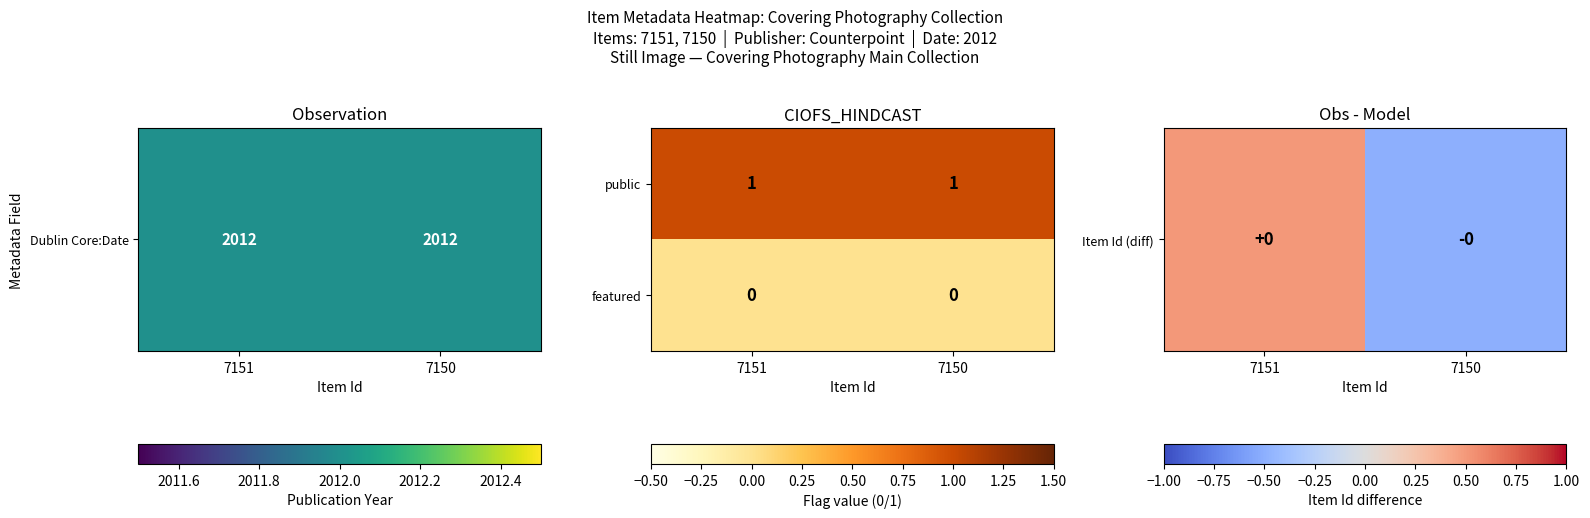

Which series has the largest total across all categories?

public